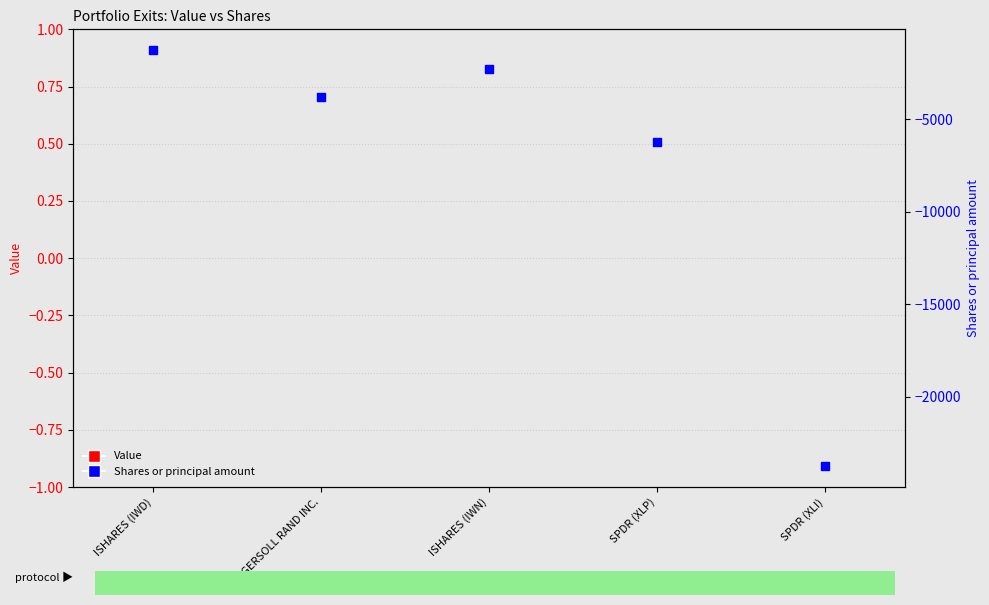

At how many categories does at least one series exceed -18662?

5